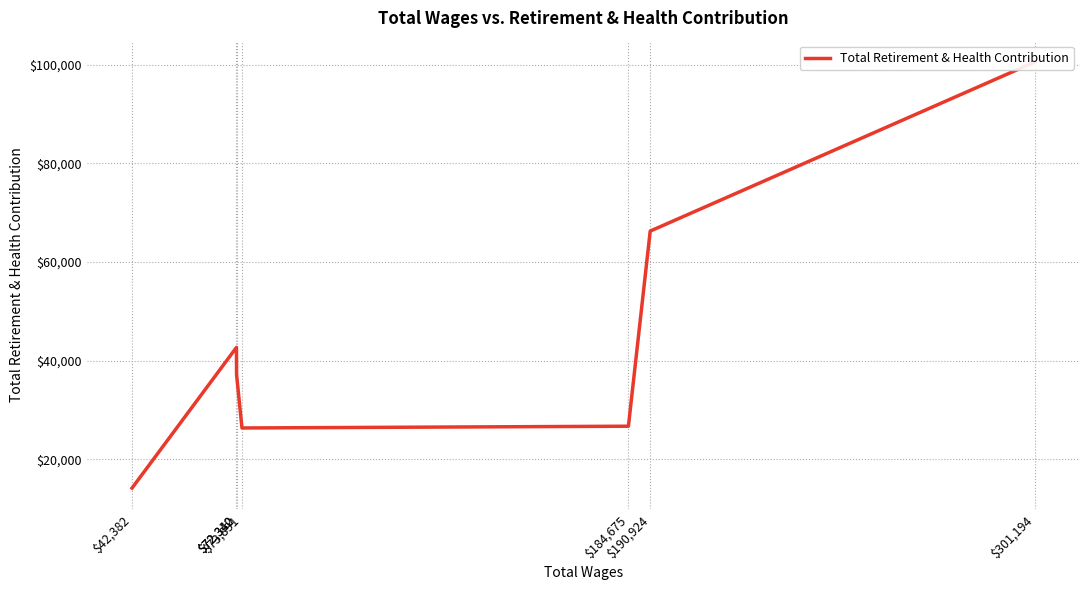

How many data points are above 37188?

3